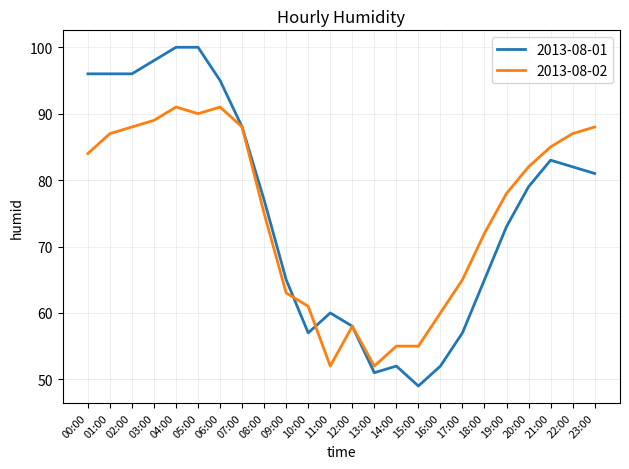

What position from the right is 18:00?

6